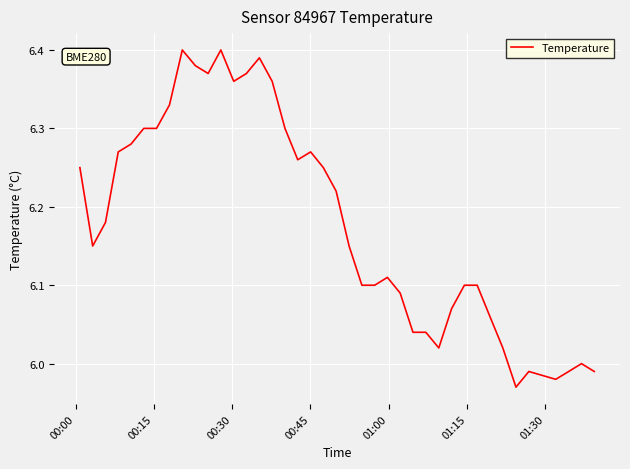

How many lines are shown in the chart?

1